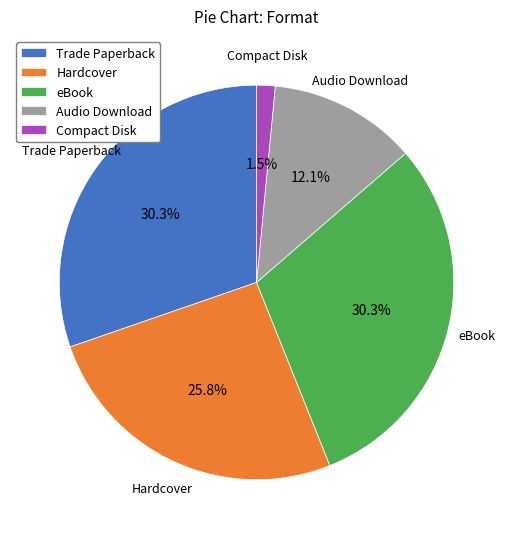

Which category has the smallest portion of the pie?

Compact Disk